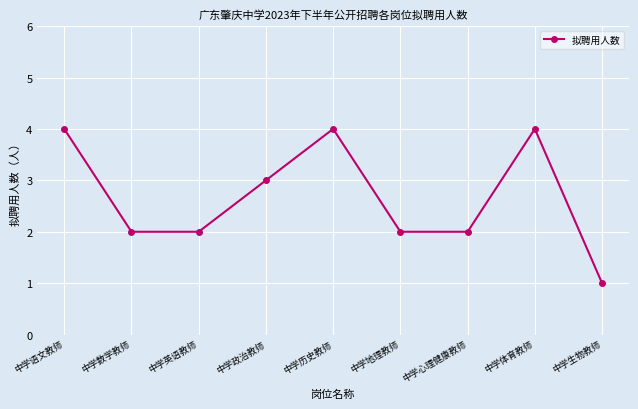

True or false: there are more than 2 points higher than both neighbors.

False